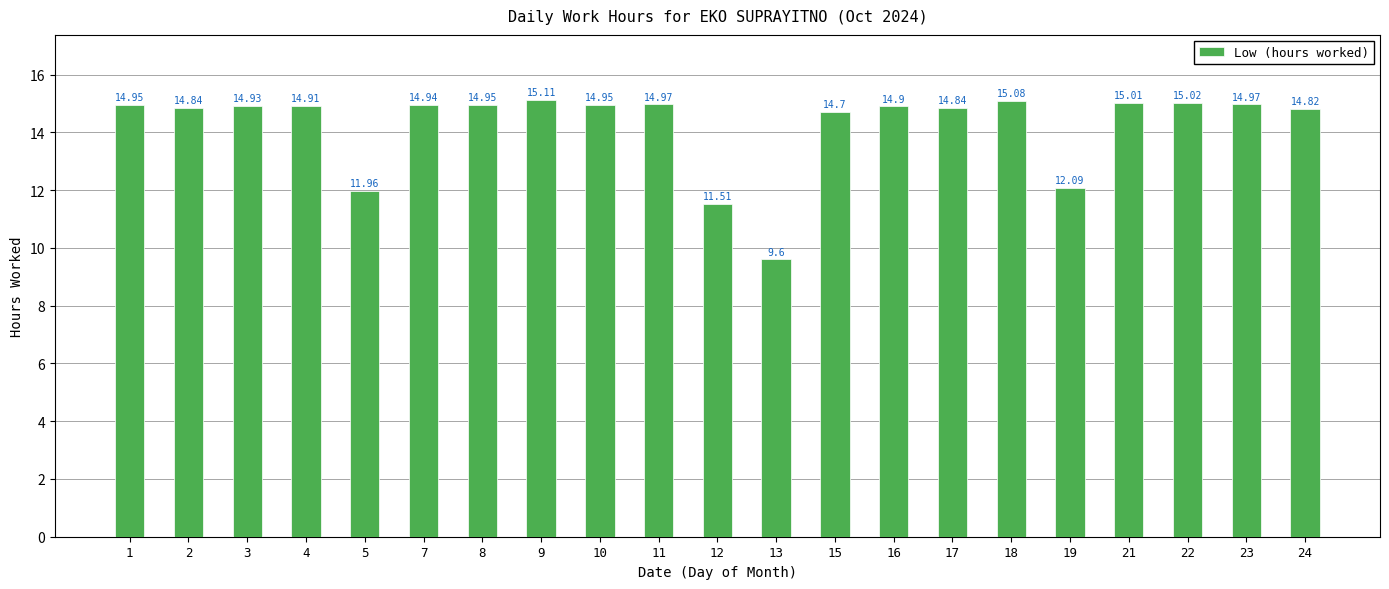

How many values are below 14?

4